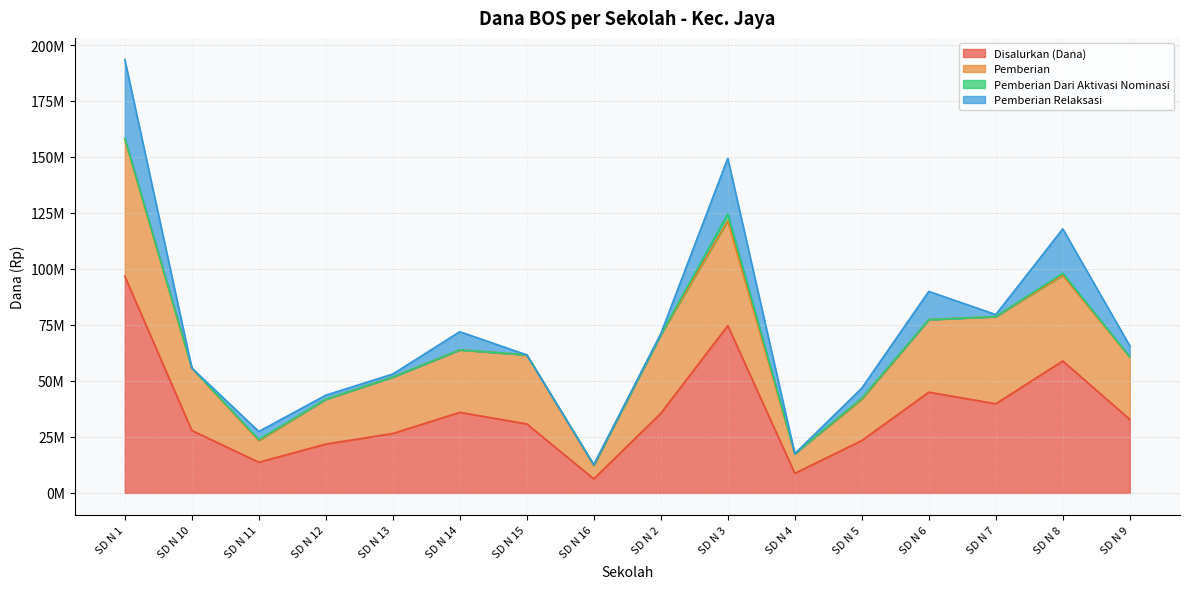

Is the value of Pemberian at SD N 1 greater than the value of Disalurkan (Dana) at SD N 4?

Yes